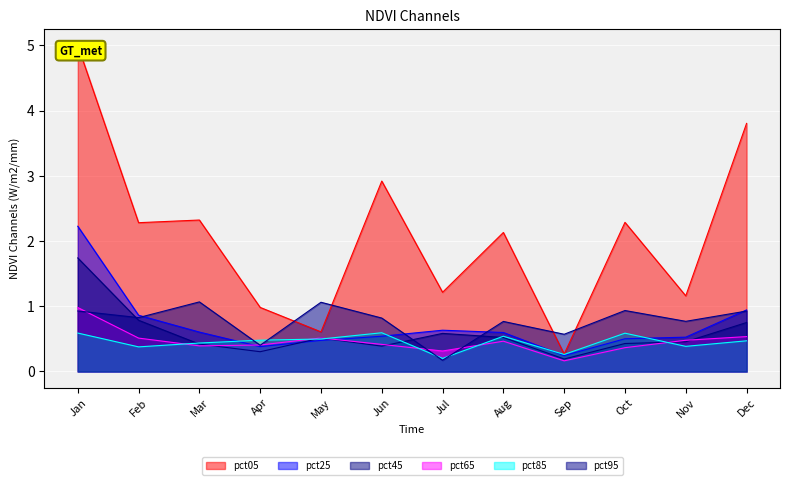

Reading left to right, list all the values displayed in this chart.

pct05: 5.0	2.3	2.3	1.0	0.6	2.9	1.2	2.1	0.3	2.3	1.2	3.8
pct25: 2.2	0.9	0.6	0.4	0.5	0.5	0.6	0.6	0.2	0.5	0.5	0.9
pct45: 1.7	0.8	0.4	0.3	0.5	0.4	0.6	0.5	0.2	0.4	0.5	0.8
pct65: 1.0	0.5	0.4	0.4	0.5	0.4	0.3	0.5	0.2	0.4	0.5	0.5
pct85: 0.6	0.4	0.4	0.5	0.5	0.6	0.2	0.5	0.3	0.6	0.4	0.5
pct95: 0.9	0.8	1.1	0.4	1.1	0.8	0.2	0.8	0.6	0.9	0.8	0.9